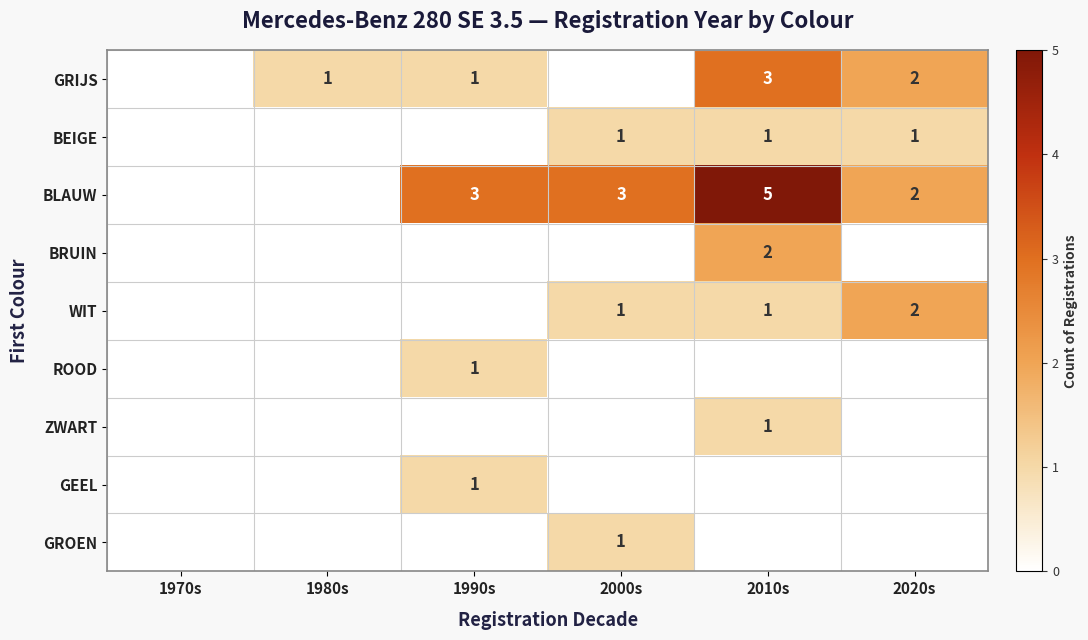

The BLAUW series shows 3 at 1990s. True or false?

True